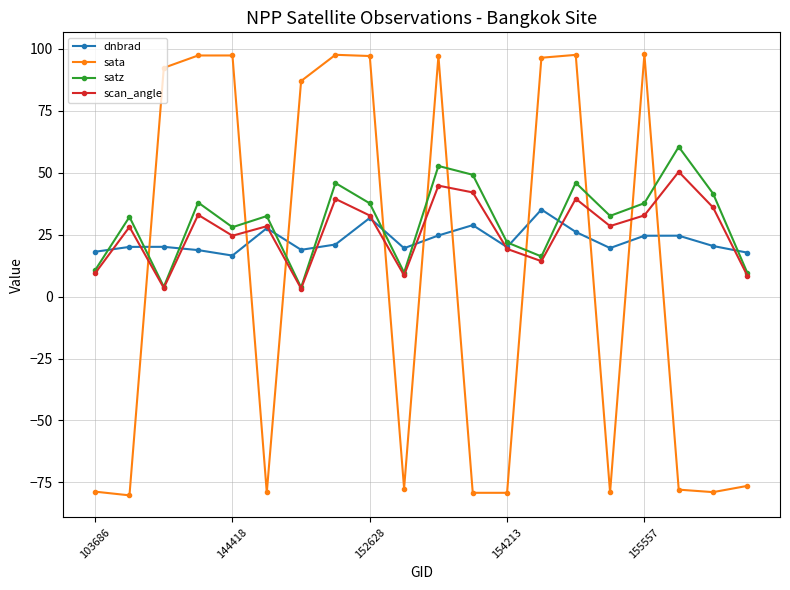

What is the lowest value of the dnbrad series?

16.5